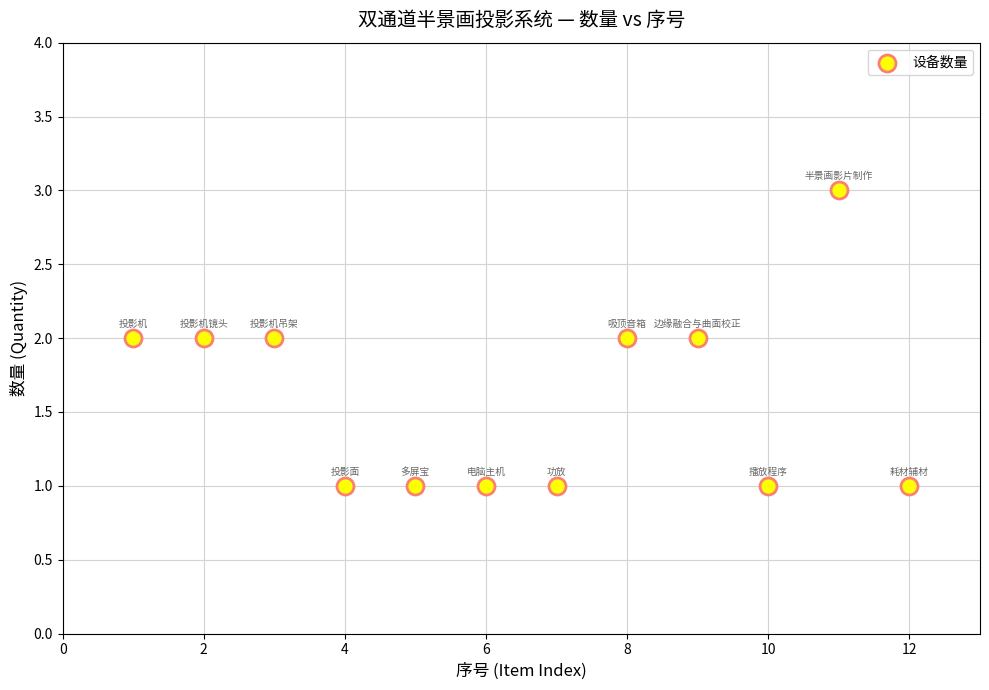

What is the average X value?

6